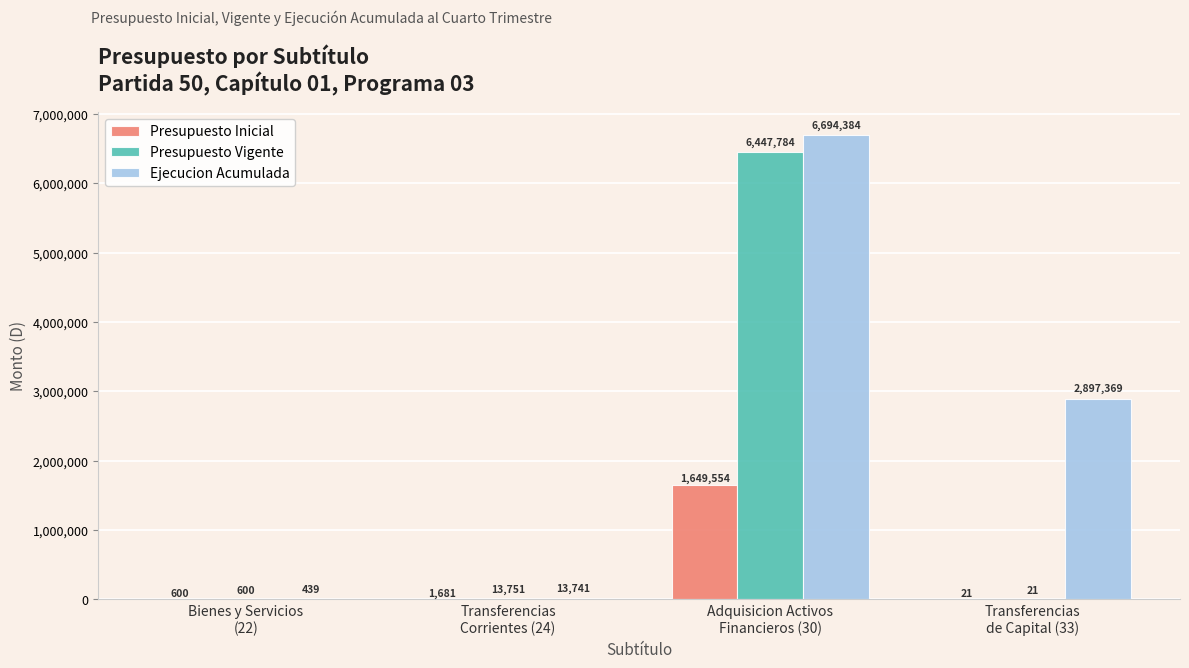

Is the value of Presupuesto Inicial at Bienes y Servicios
(22) greater than the value of Ejecucion Acumulada at Bienes y Servicios
(22)?

Yes